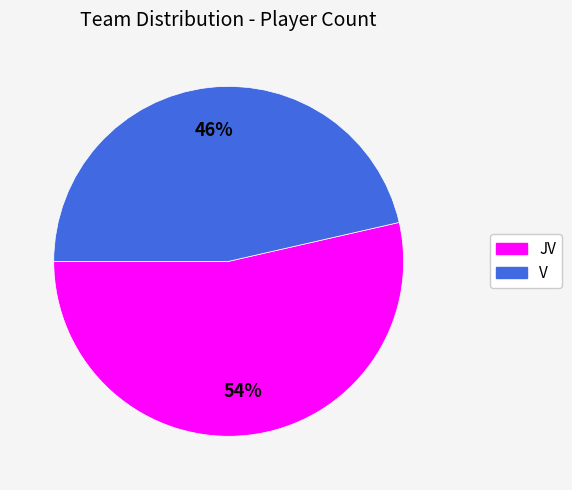

How many slices are in this pie chart?

2